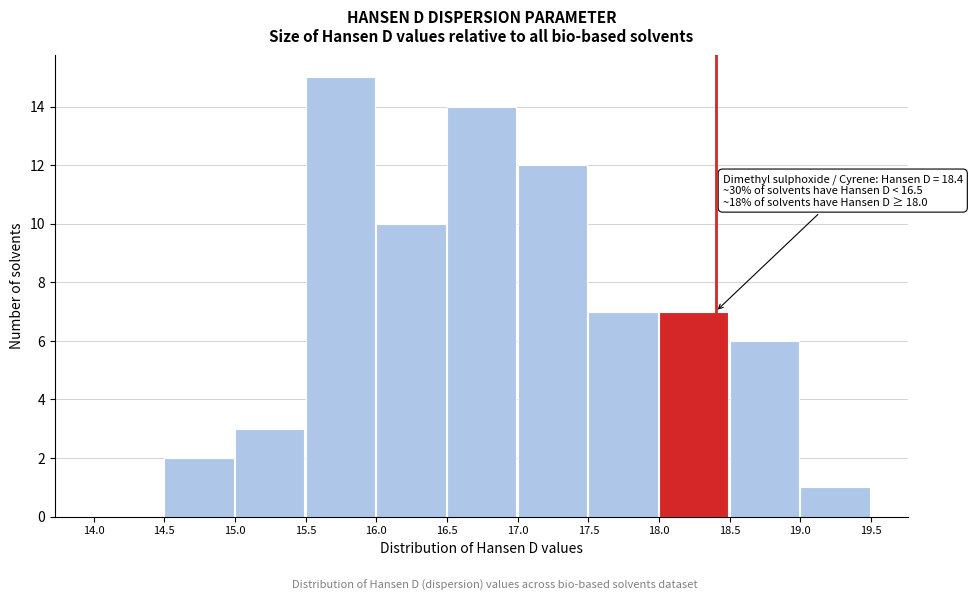

Which range on the x-axis has the tallest bar?

15.5 to 16.0